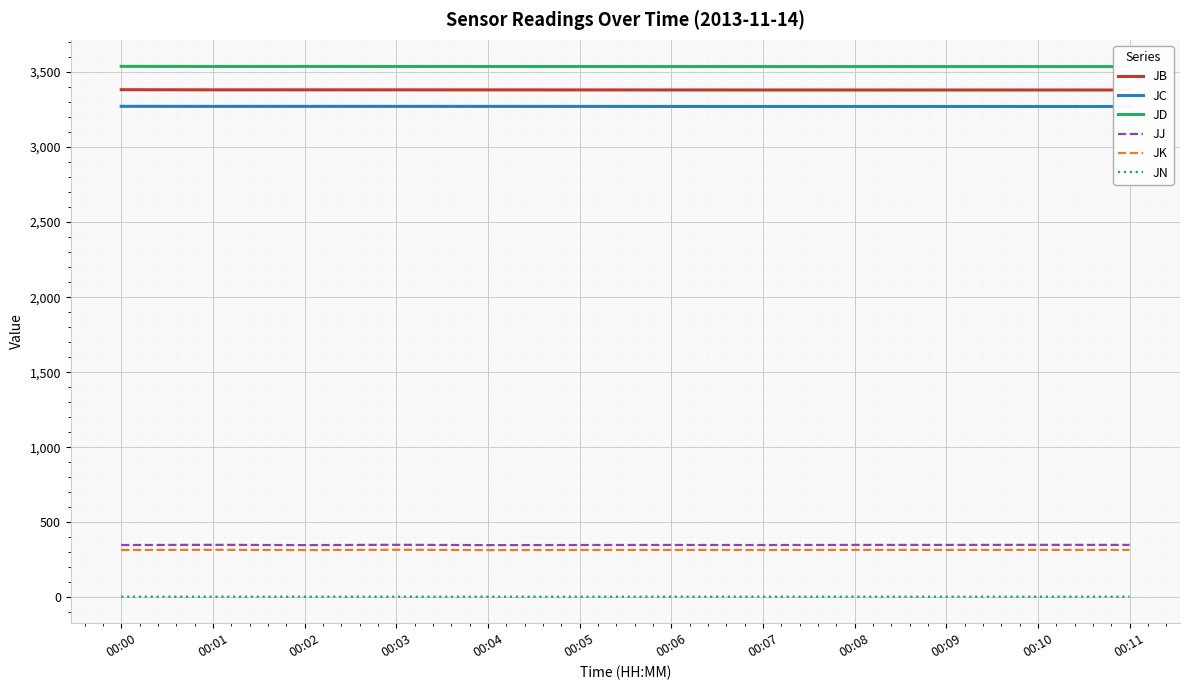

Reading right to left, list all the values displayed in this chart.

JB: 3380.0	3380.0	3380.0	3380.0	3380.1	3380.3	3380.6	3380.8	3380.9	3381.0	3381.0	3382.0
JC: 3270.1	3270.2	3270.3	3270.3	3270.3	3270.4	3270.7	3270.8	3270.9	3270.9	3270.9	3271.2
JD: 3536.0	3536.0	3536.0	3536.0	3536.1	3536.1	3536.2	3536.4	3536.7	3536.9	3536.7	3537.4
JJ: 350.0	350.4	350.0	350.1	349.3	349.8	349.5	348.7	350.9	348.8	350.6	349.2
JK: 316.7	317.0	316.7	317.1	316.2	316.7	316.4	315.7	317.8	315.8	317.5	316.2
JN: 5.3	5.3	5.3	5.3	5.3	5.3	5.3	5.3	5.3	5.3	5.3	5.2